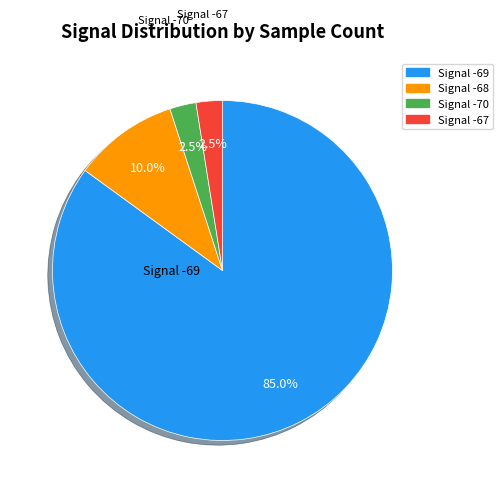

Is there a majority slice in this chart?

Yes